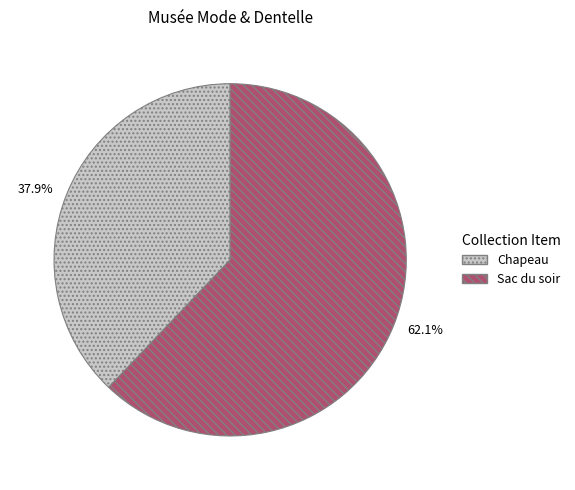

Rank the categories by value from lowest to highest.

Chapeau, Sac du soir